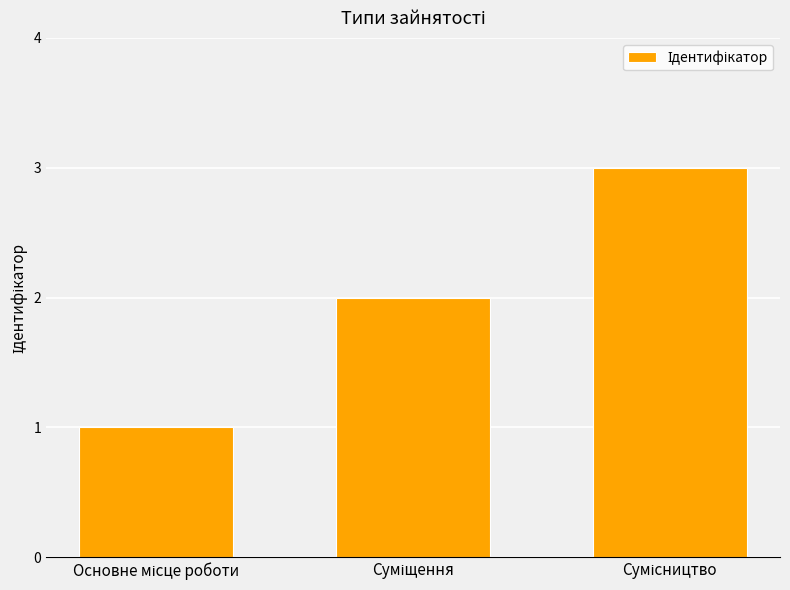

What is the greatest value displayed?

3